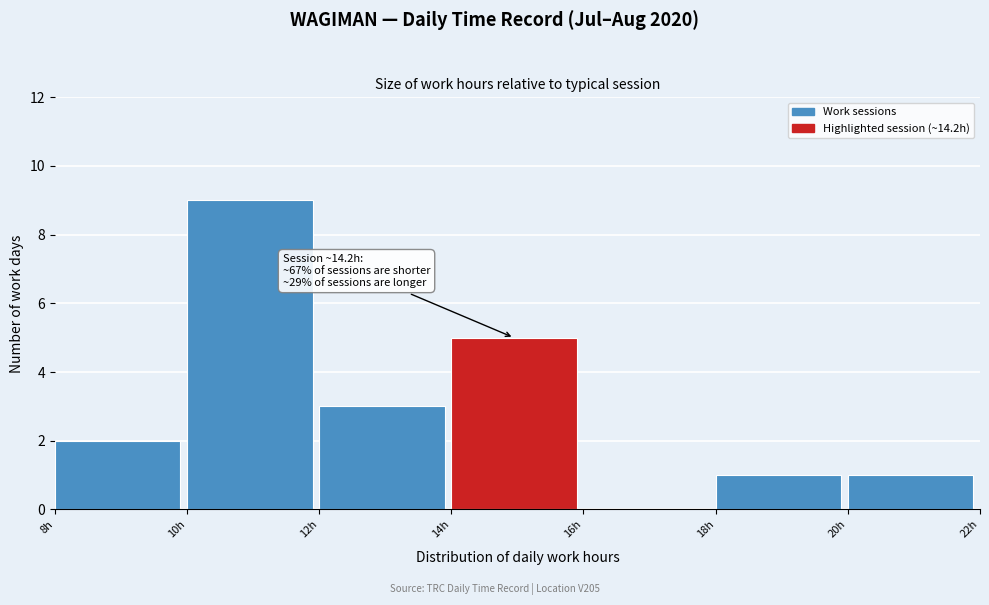

Over which range of the x-axis is the bar tallest?

10 to 12